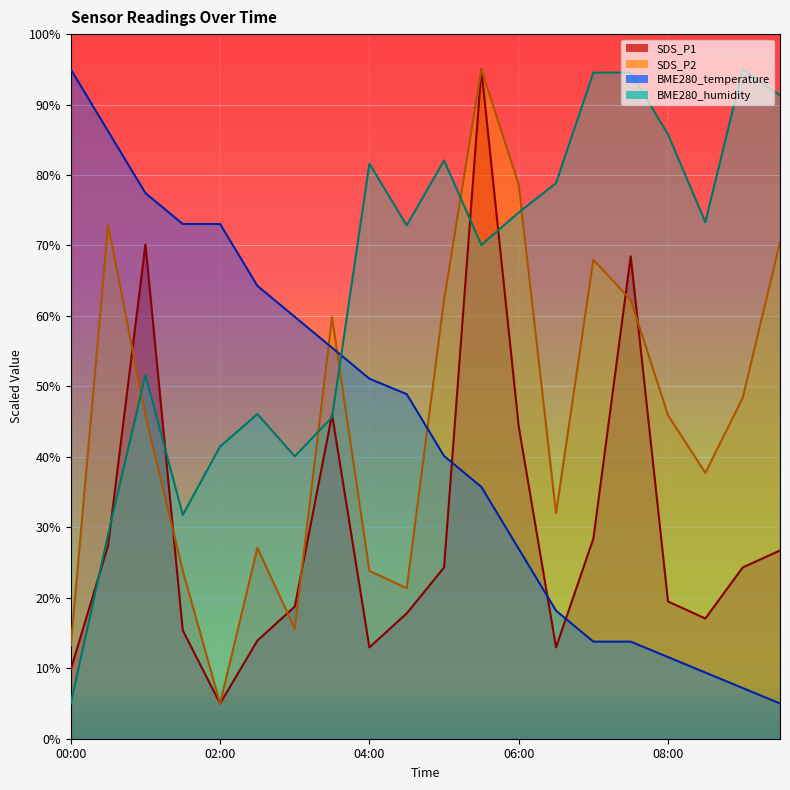

Which series ends up on top after the final intersection of SDS_P2 and BME280_humidity?

BME280_humidity